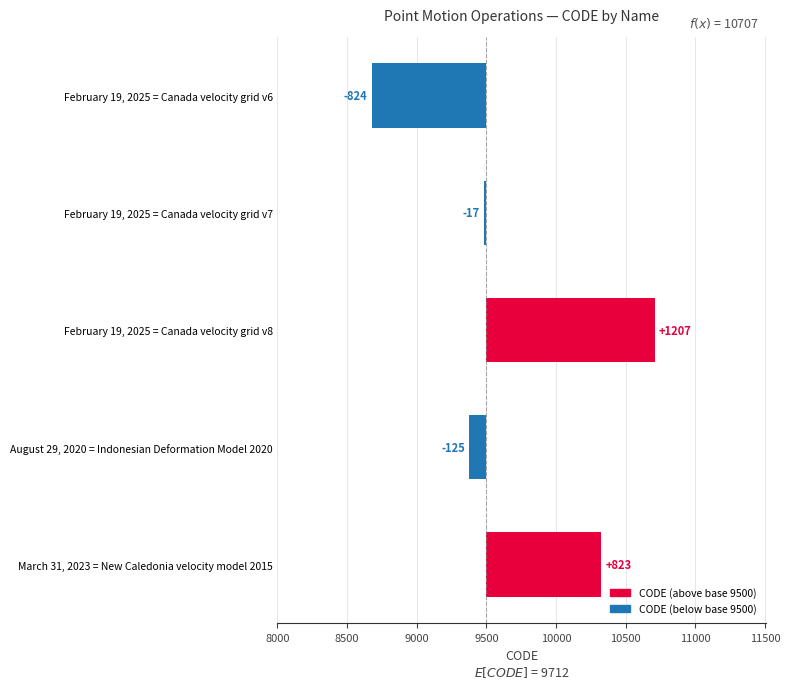

What is the sum of all values?

1064